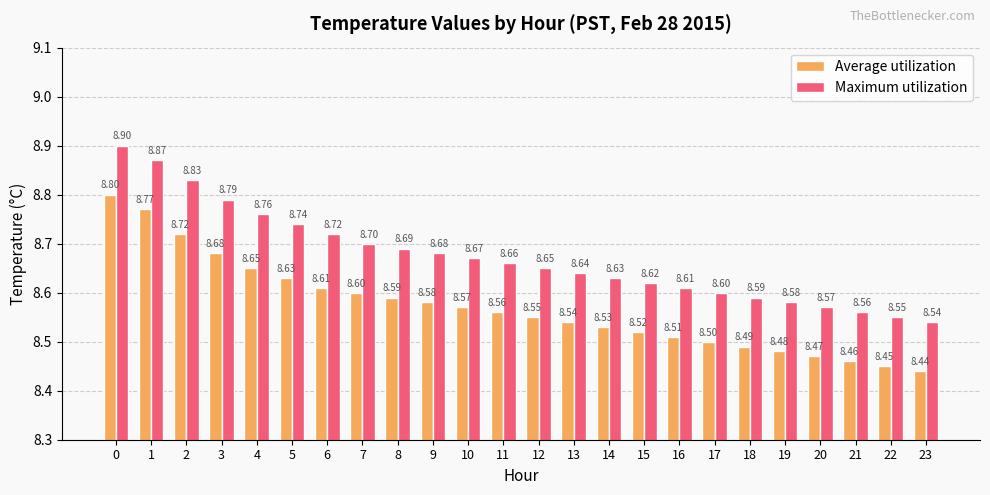

Which category has the lowest value across all series?

23